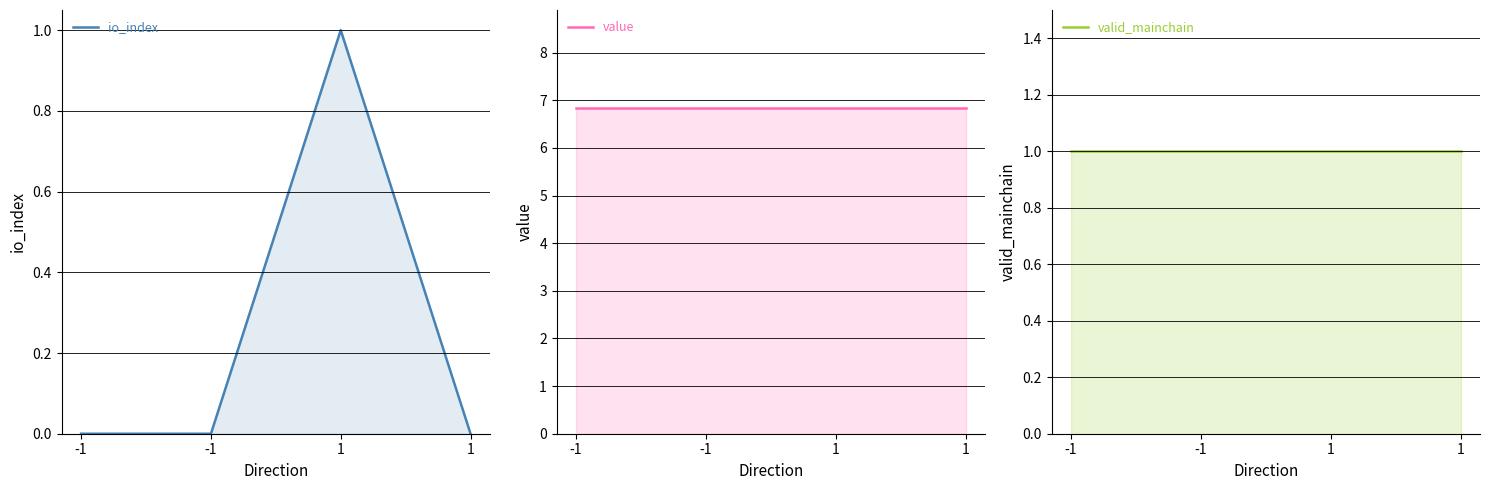

Reading left to right, extract all data points from this chart.

io_index: 0.0	0.0	1.0	0.0
value: 6.8	6.8	6.8	6.8
valid_mainchain: 1.0	1.0	1.0	1.0